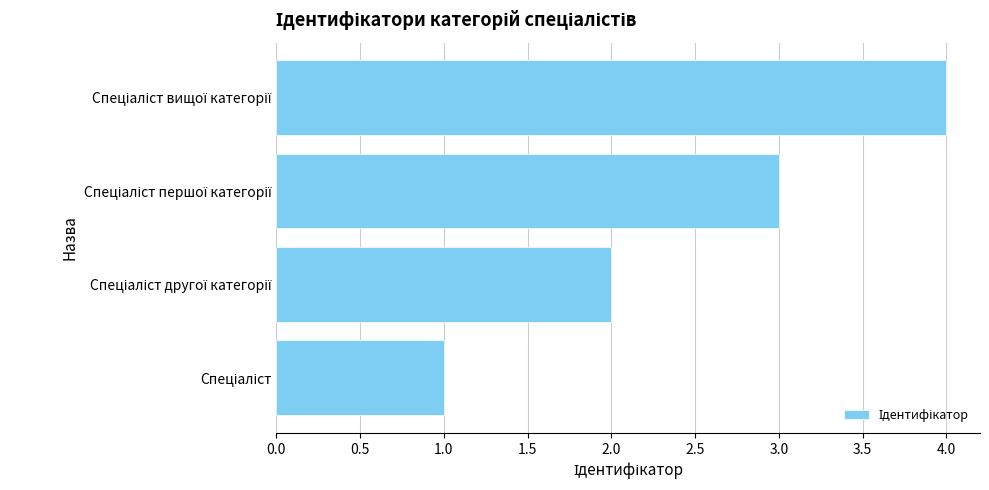

What is the maximum value shown in the chart?

4